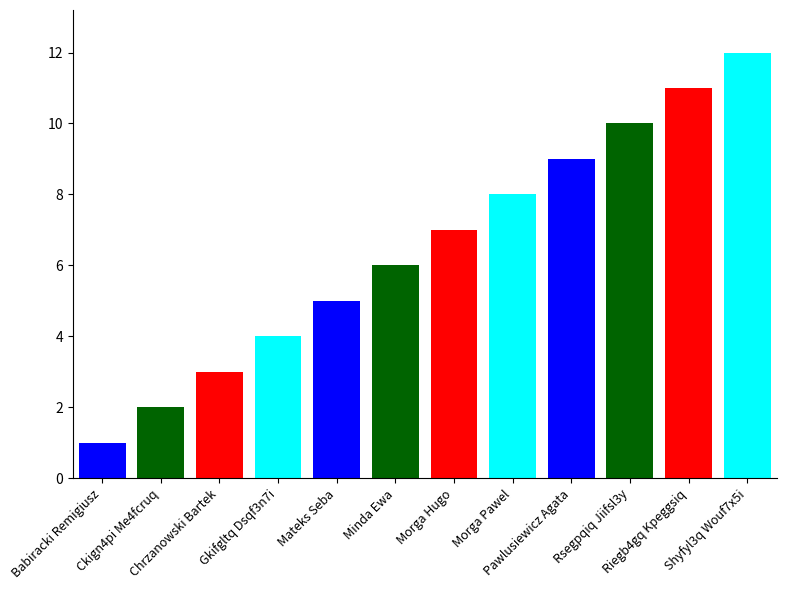

Read the value at Riegb4gq Kpeggsiq, to the nearest 10.

10